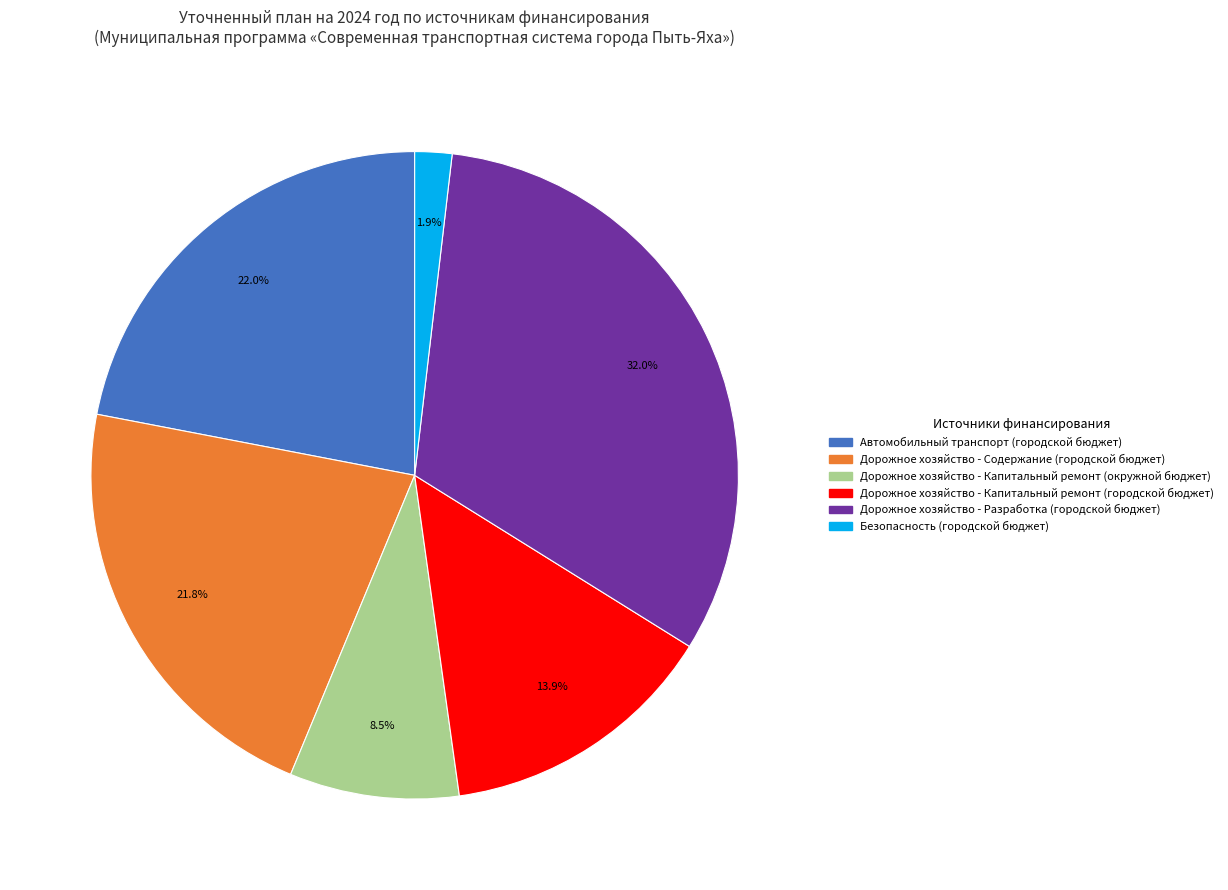

Does Автомобильный транспорт (городской бюджет) represent more than half of the total?

No